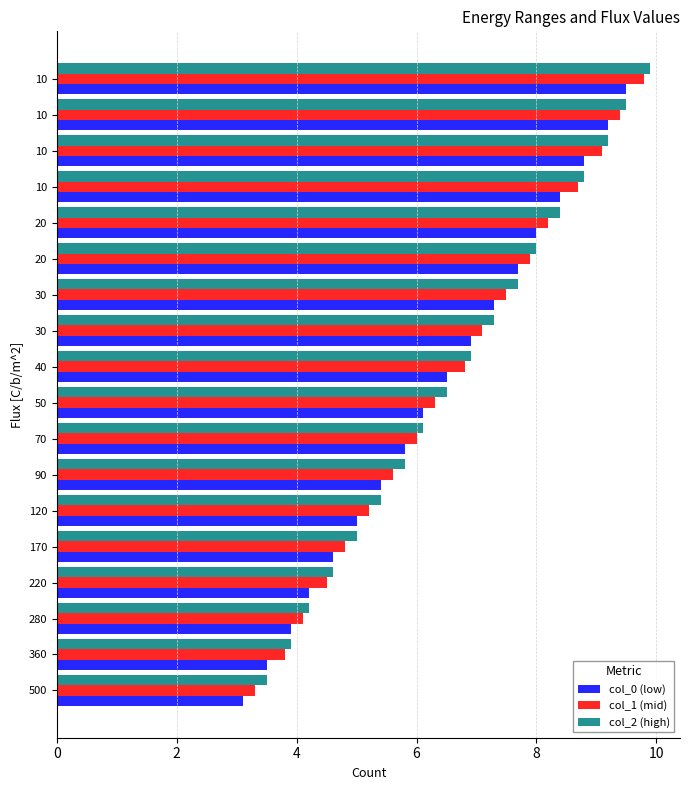

Count the number of data series in this chart.

3